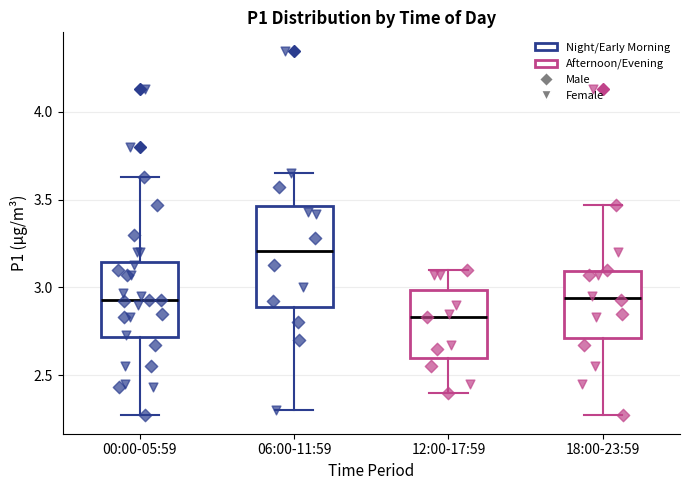

Which box has the lowest median line?

12:00-17:59